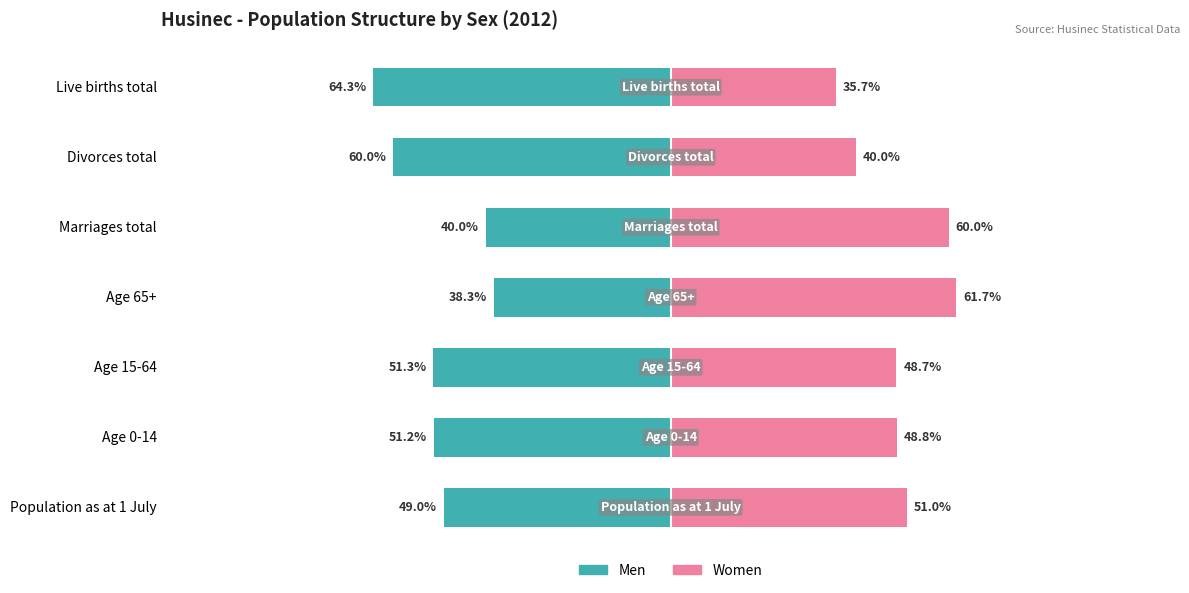

What is the value of the Men bar at the 6th from the left?

-60.0